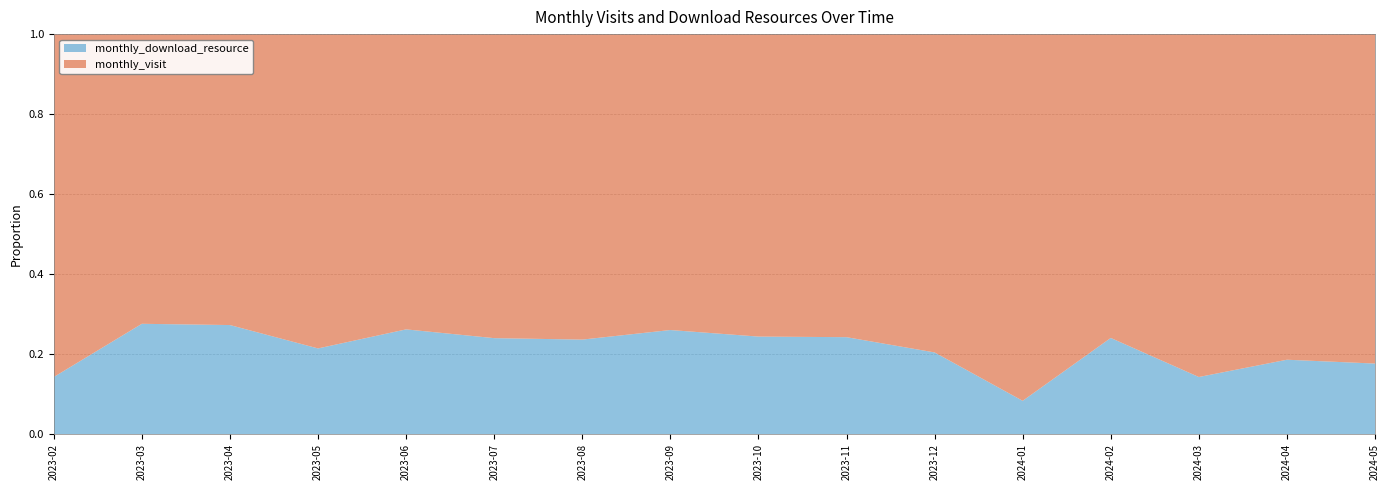

Reading left to right, what are all the values shown in this chart?

monthly_visit: 2023-02=36	2023-03=21	2023-04=24	2023-05=22	2023-06=31	2023-07=38	2023-08=42	2023-09=54	2023-10=31	2023-11=50	2023-12=74	2024-01=55	2024-02=60	2024-03=42	2024-04=35	2024-05=14
monthly_download_resource: 2023-02=6	2023-03=8	2023-04=9	2023-05=6	2023-06=11	2023-07=12	2023-08=13	2023-09=19	2023-10=10	2023-11=16	2023-12=19	2024-01=5	2024-02=19	2024-03=7	2024-04=8	2024-05=3